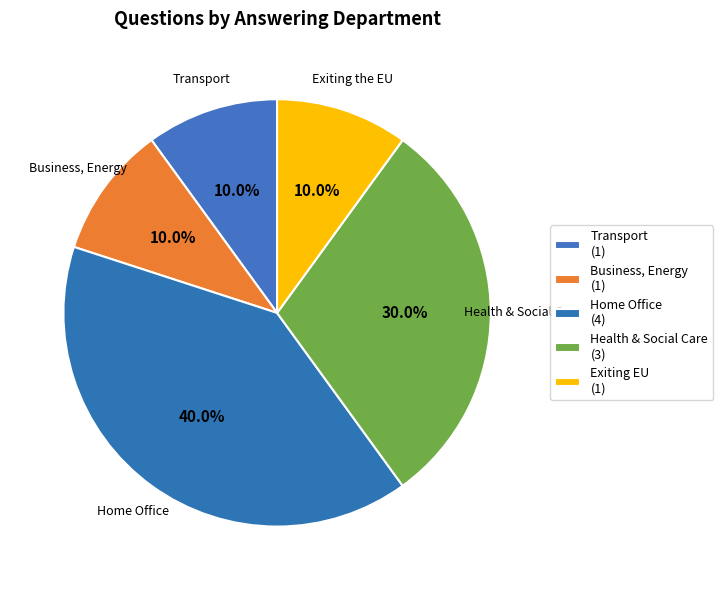

Does any single category account for the majority?

No